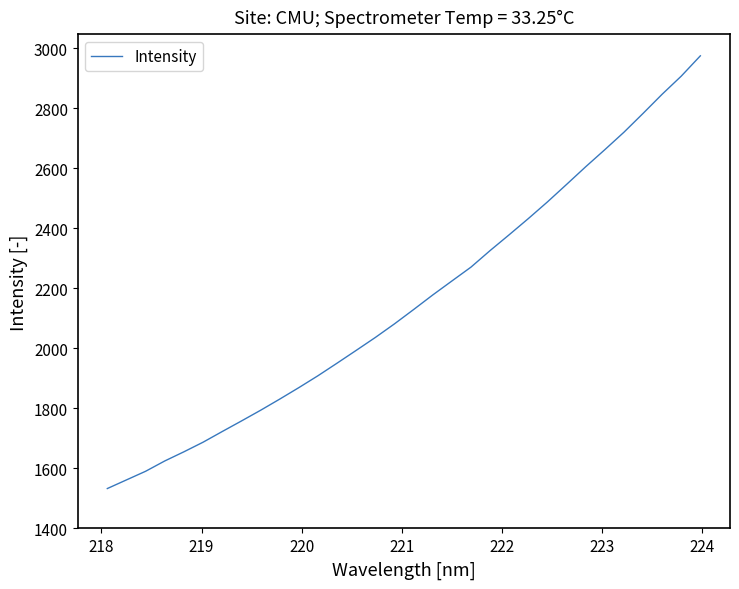

What is the maximum value shown in the chart?

2974.2